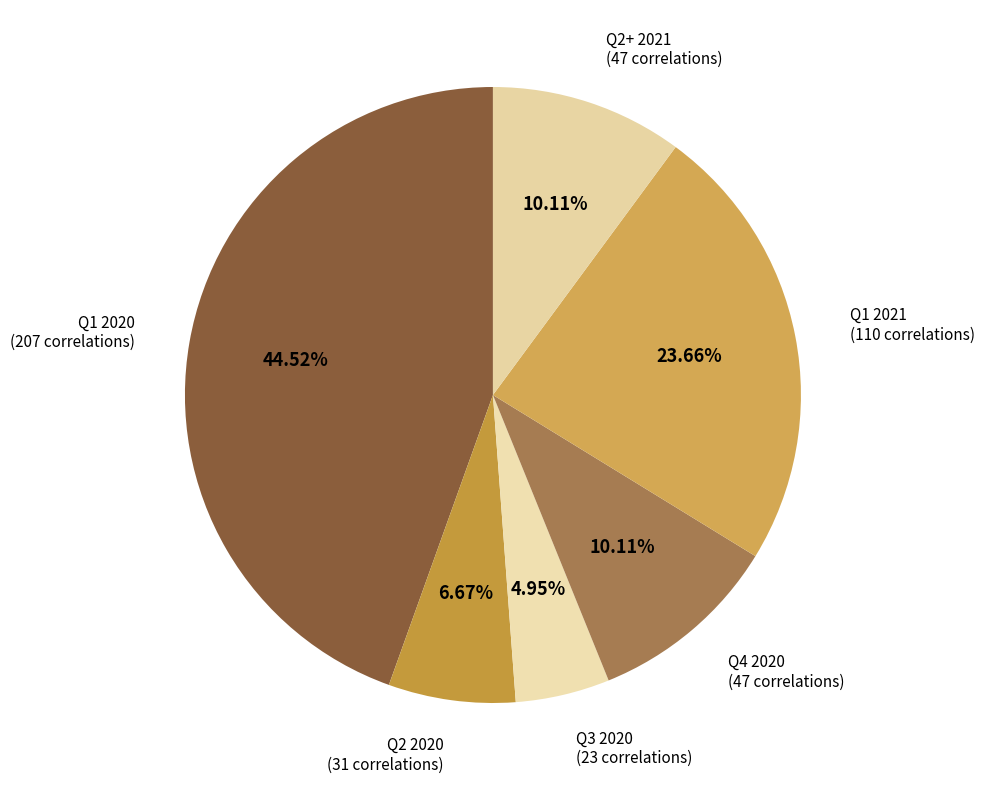

Combined, do Q2 2020 and Q1 2021 account for over 50%?

No